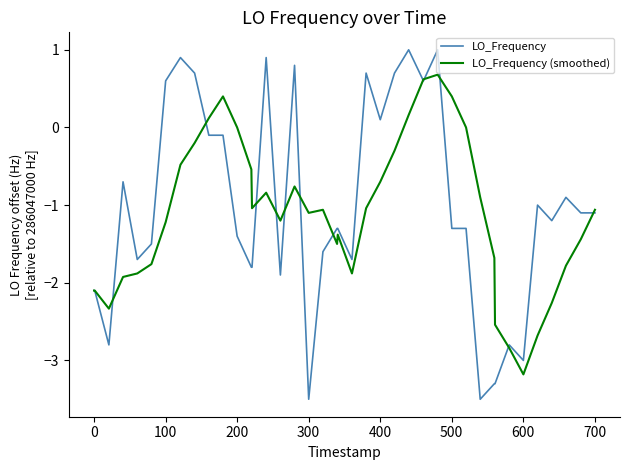

Which series has the widest spread of values?

LO_Frequency